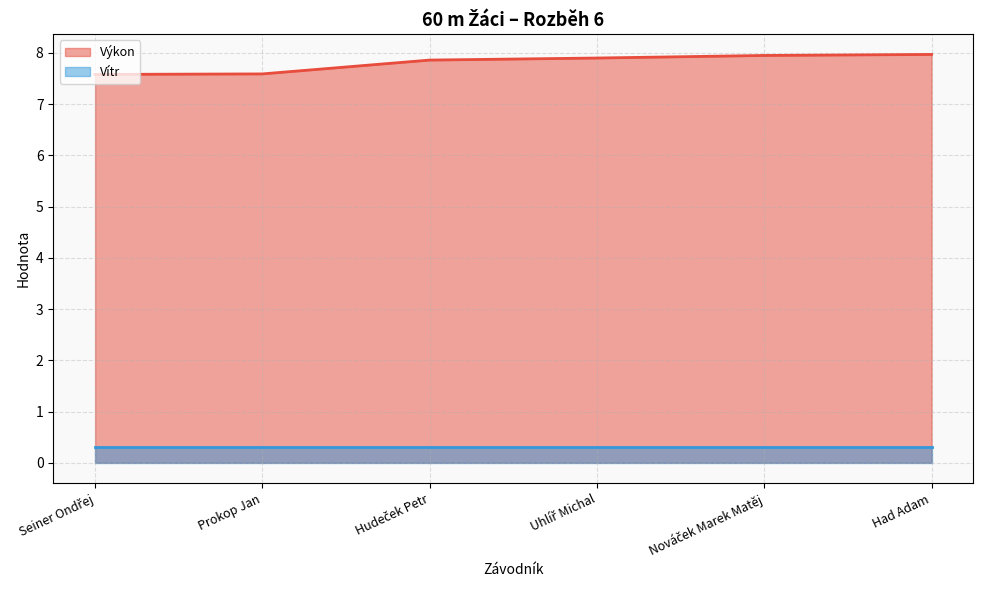

What is the change in value from Hudeček Petr to Nováček Marek Matěj?

+0.1